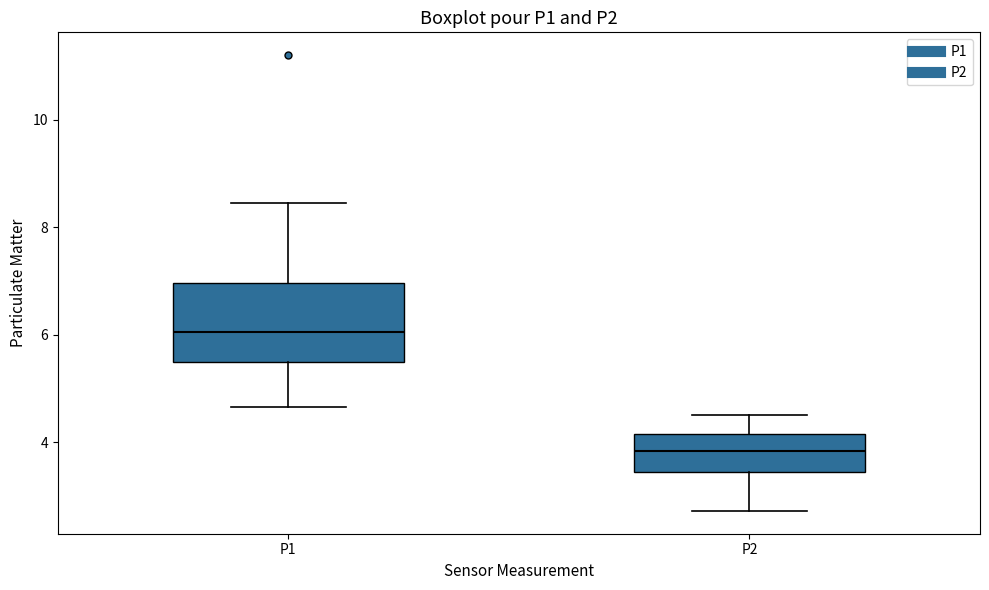

Where is the lower edge of the box for P1 on the y-axis? The values are not printed on the chart, so give them approximately, as read against the axis.

5.4